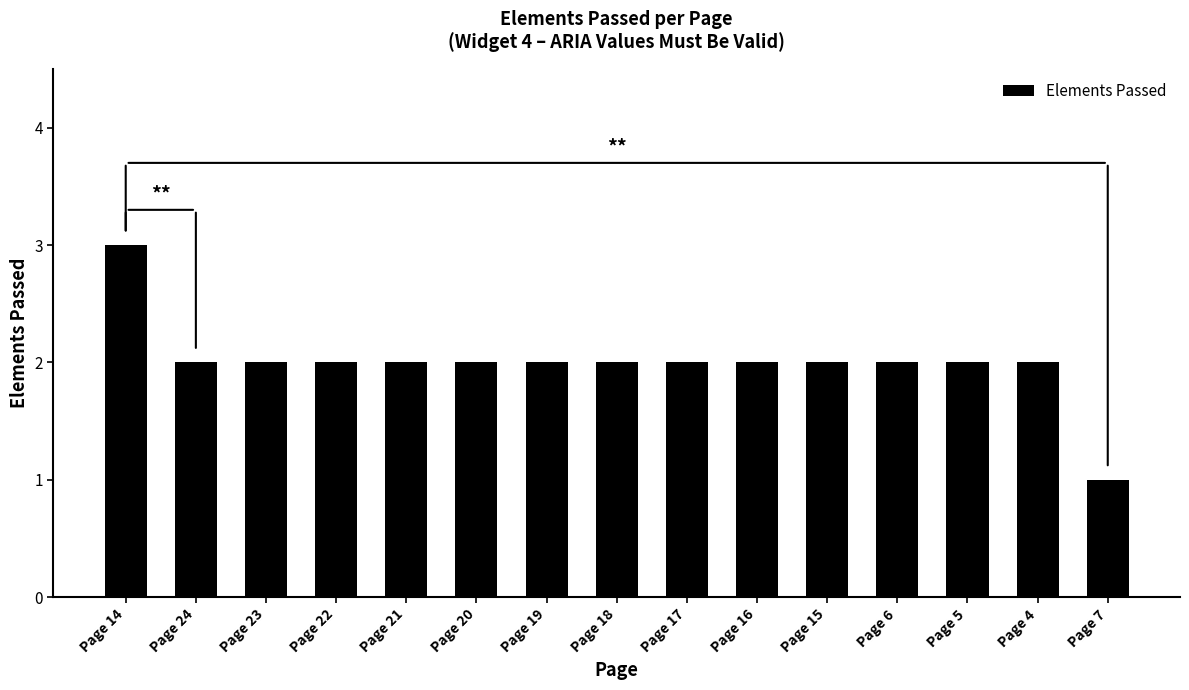

The value at Page 21 is 3. True or false?

False